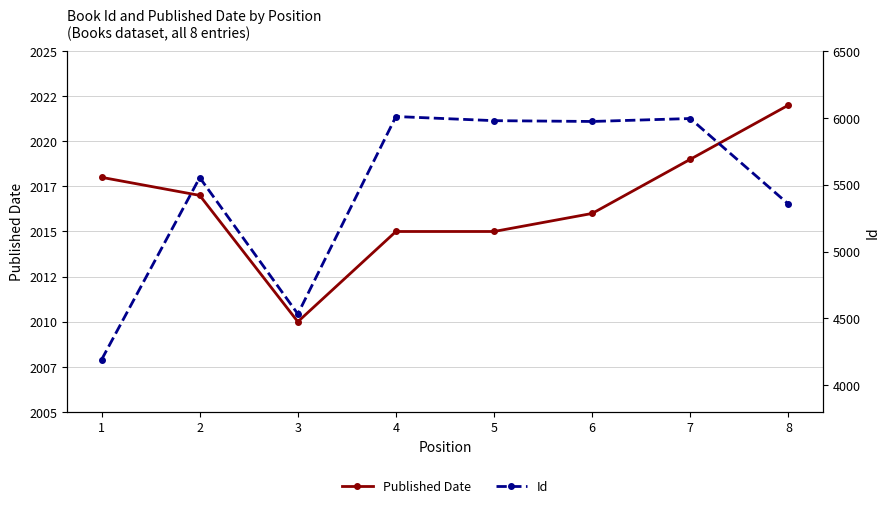

At which category is the sum across all series the highest?

4